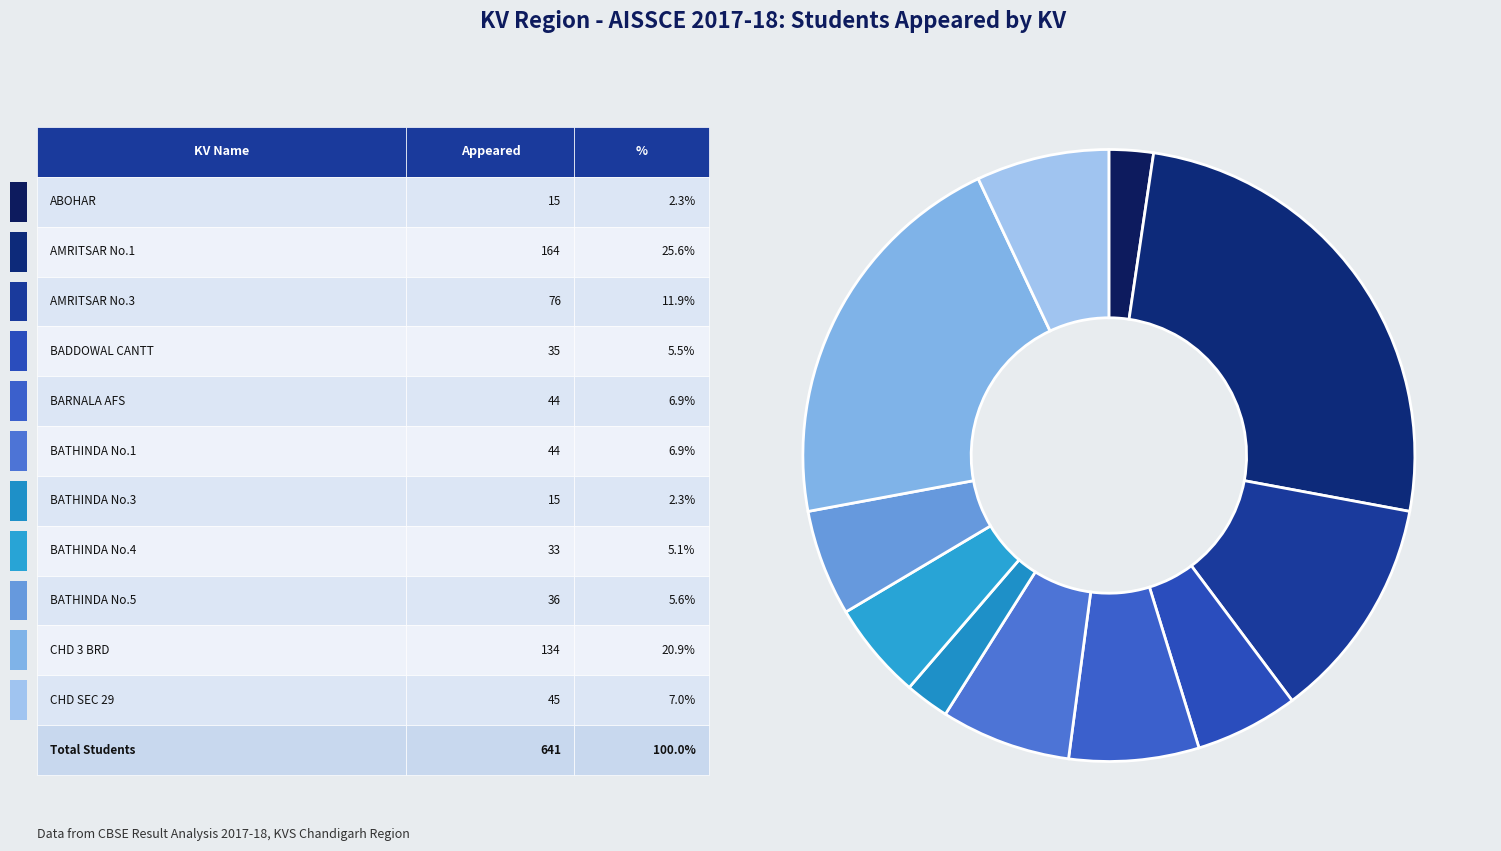

How many segments does this pie chart have?

11